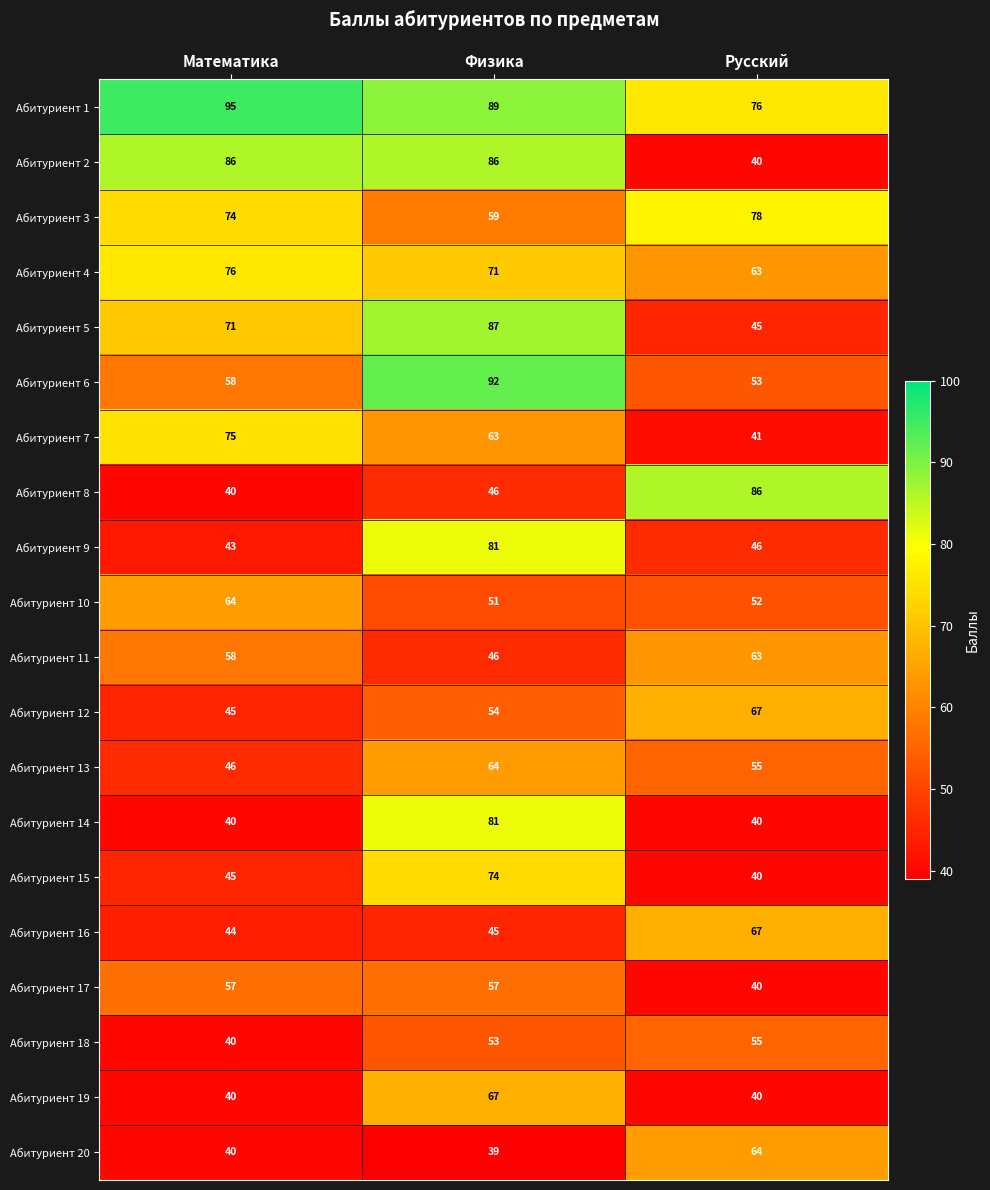

What is the minimum value for Абитуриент 11?

46